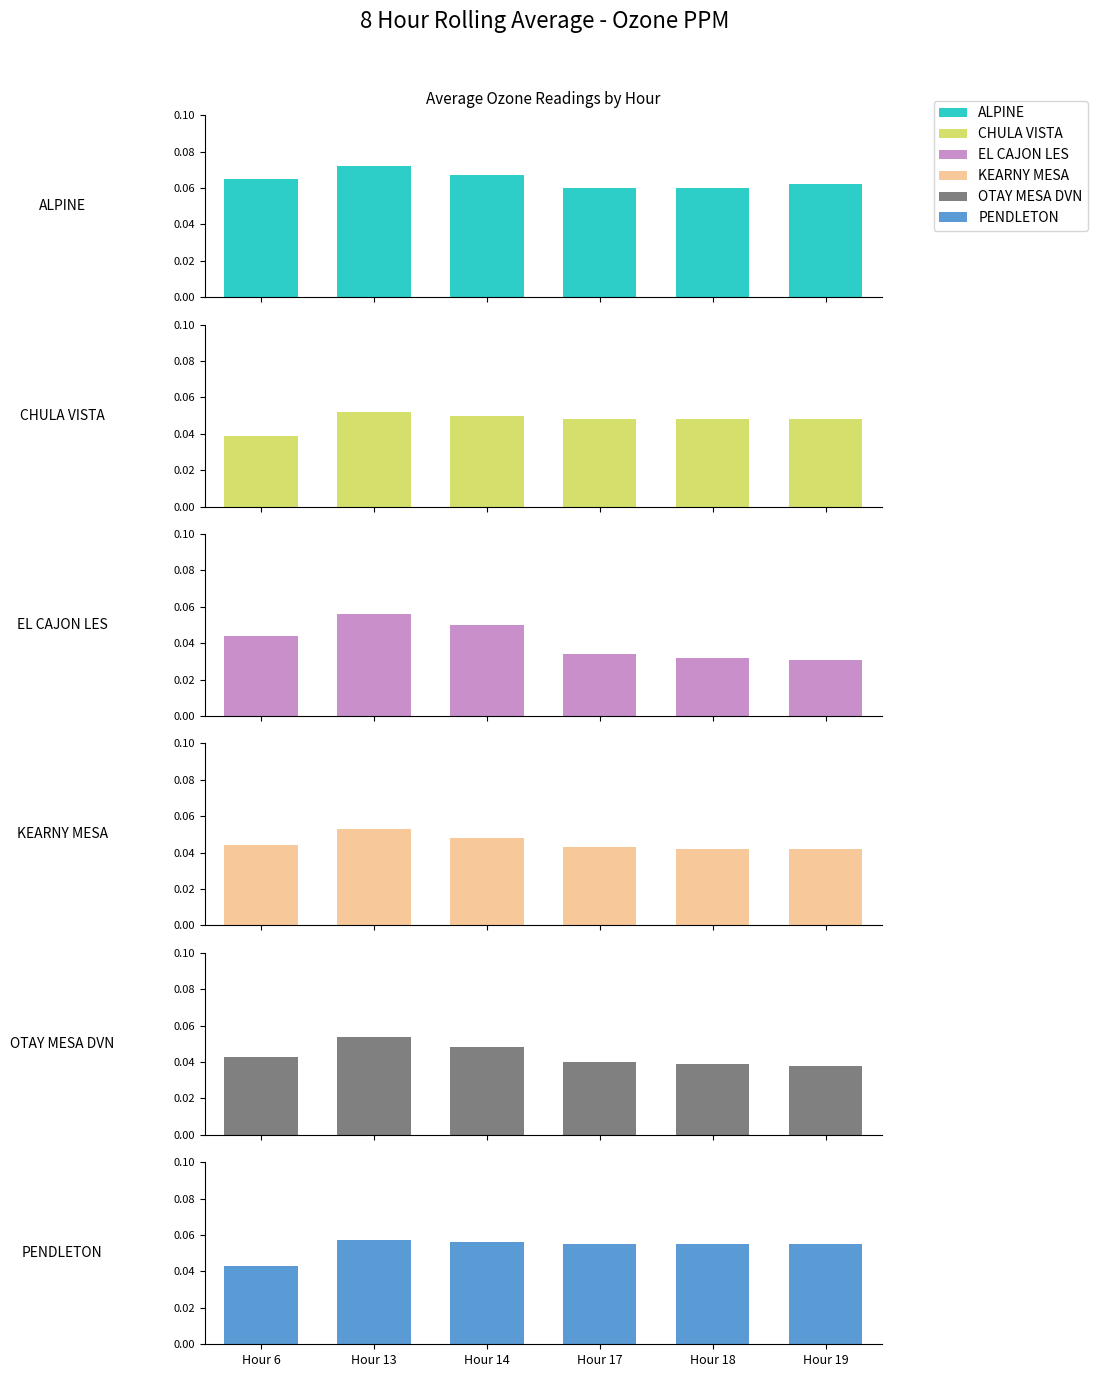

True or false: OTAY MESA DVN has a value of 0.1 at Hour 18.

False